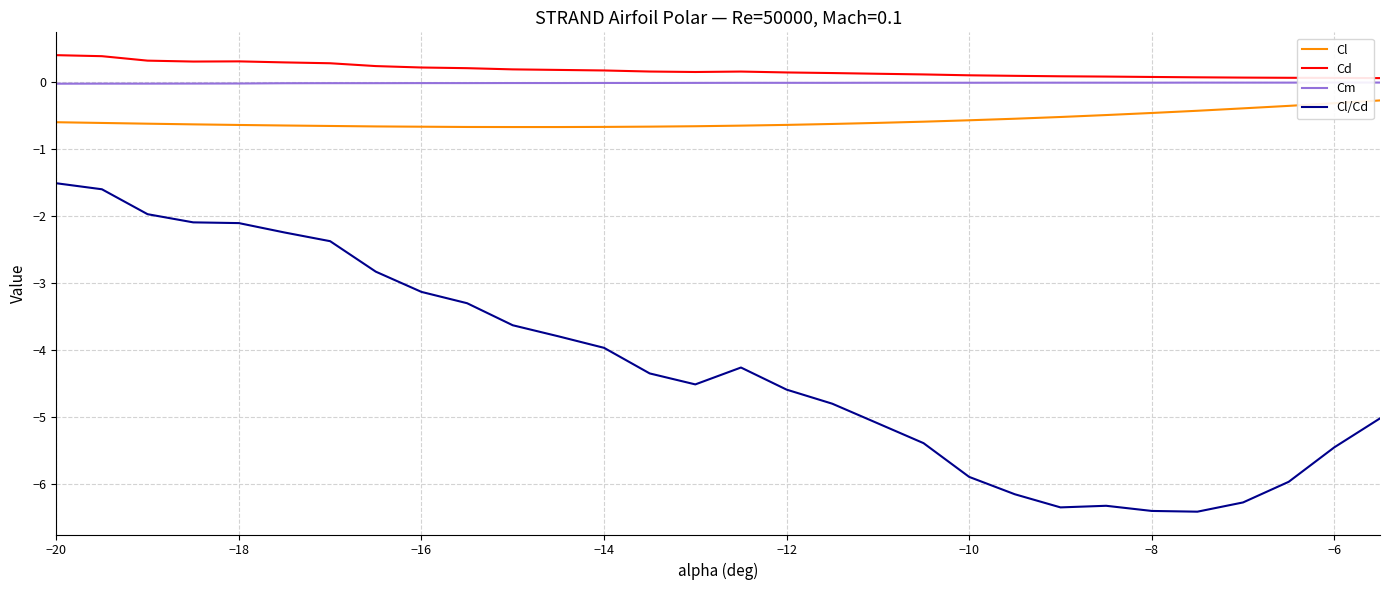

What is the maximum value for Cl?

-0.3